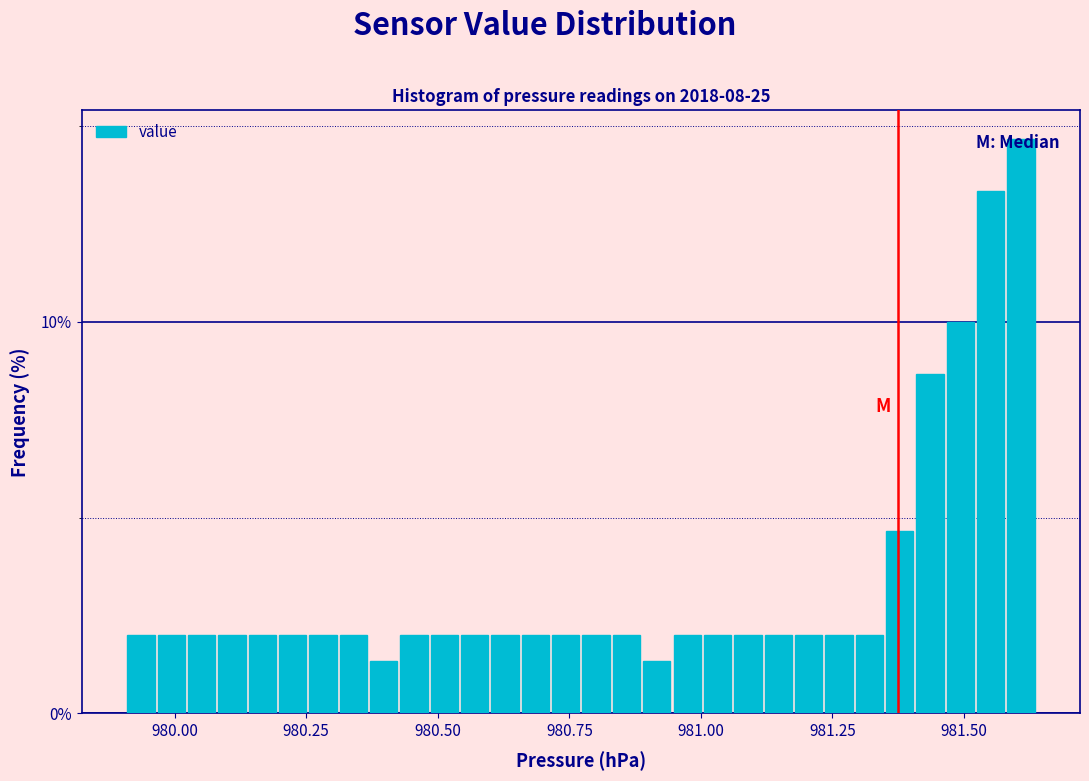

Read against the x-axis, roughly where is the centre of the tallest bar?

981.60